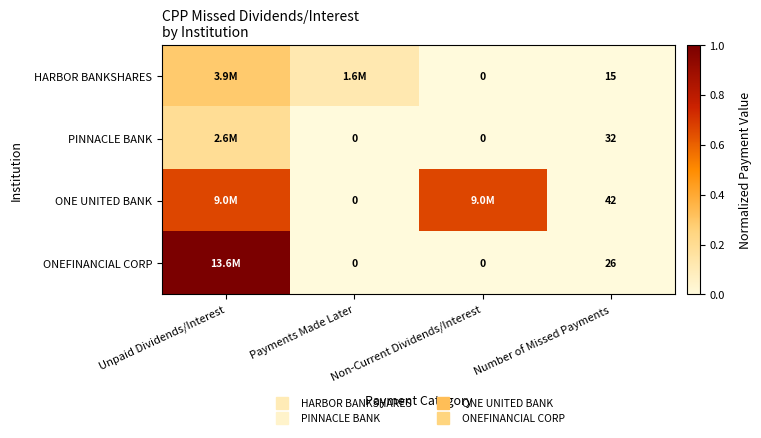

The ONEFINANCIAL CORP series shows 0.4 at Unpaid Dividends/Interest. True or false?

False